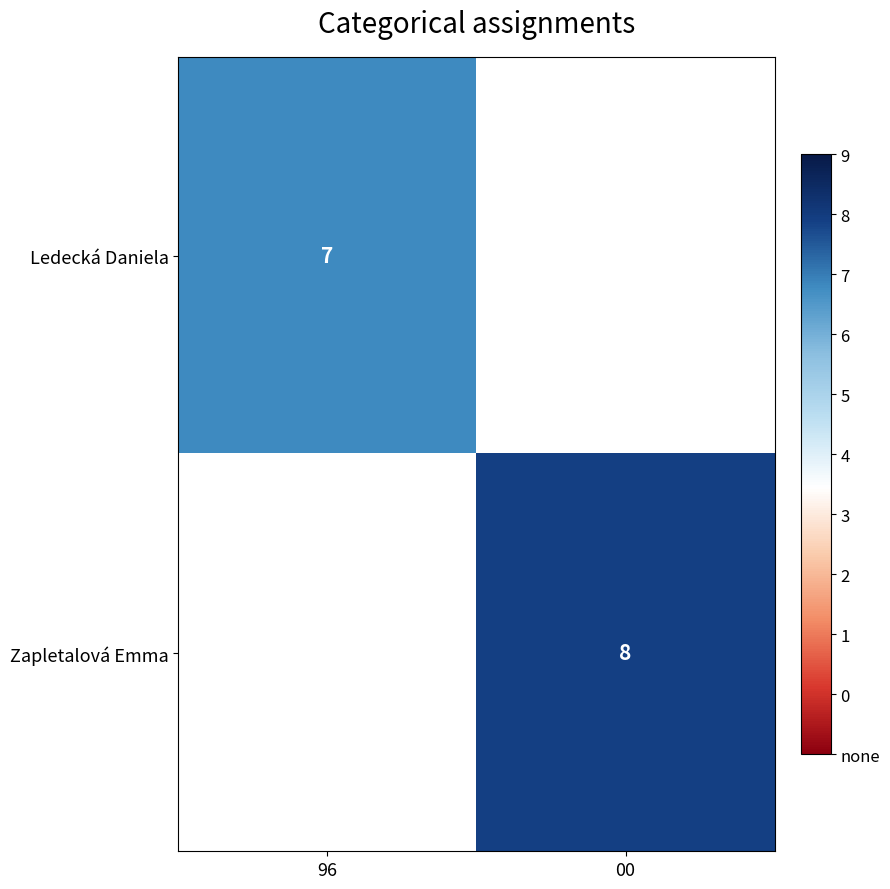

The Ledecká Daniela series shows 7 at 96. True or false?

True